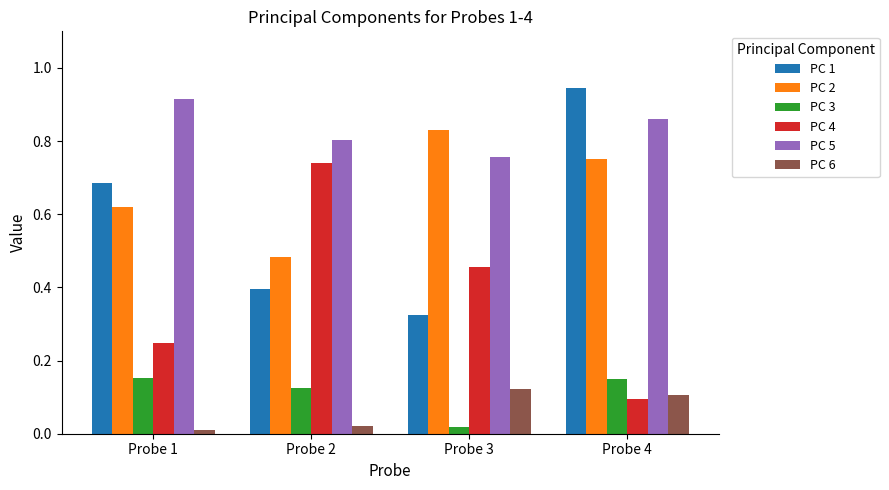

At which label is PC 4 closest to 0?

Probe 4